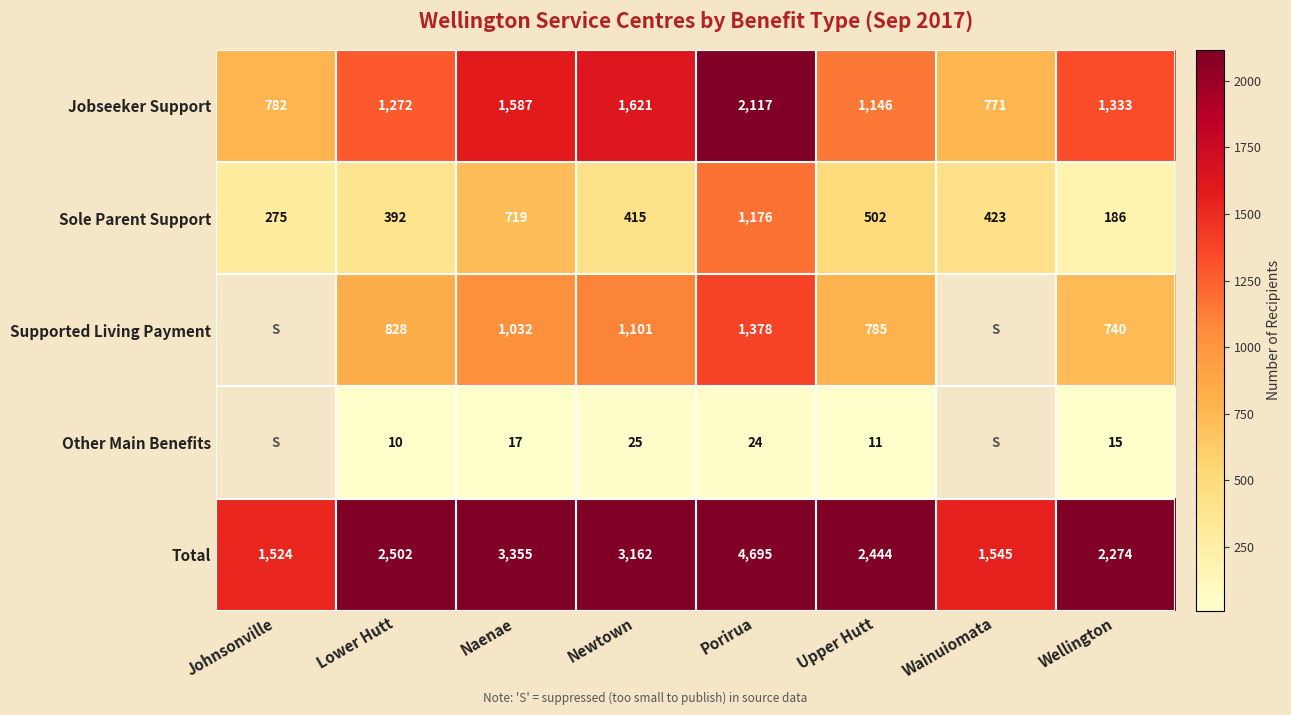

At which category is the sum across all series the highest?

Porirua